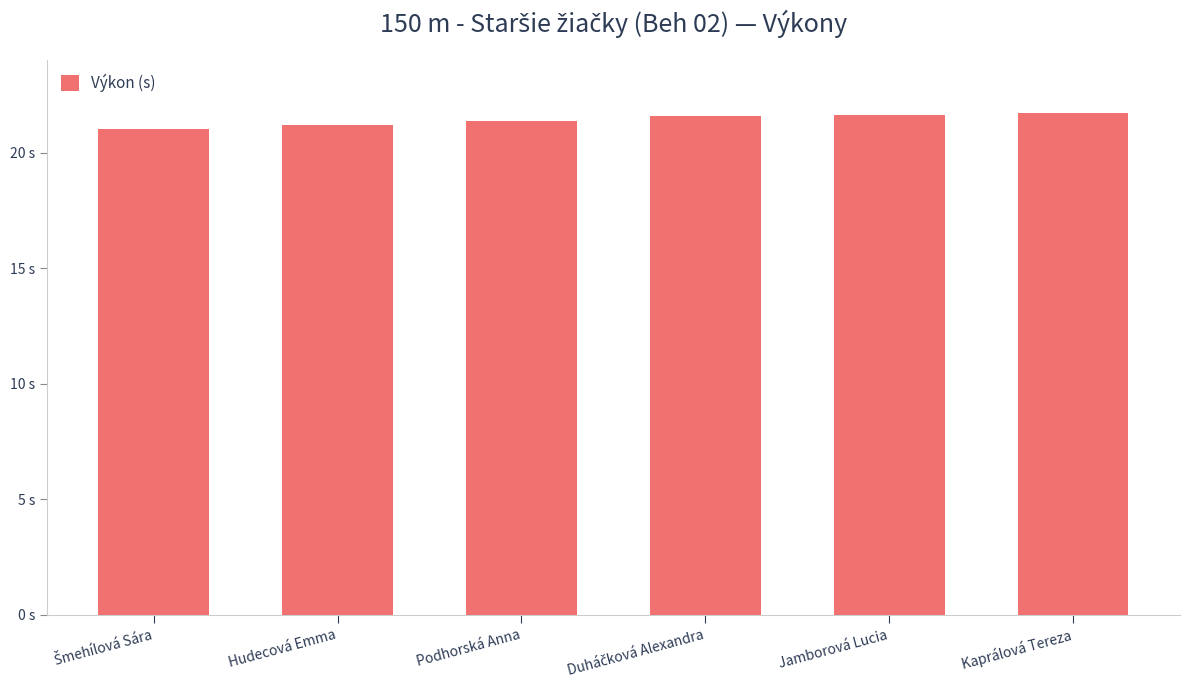

Are the bars horizontal?

No